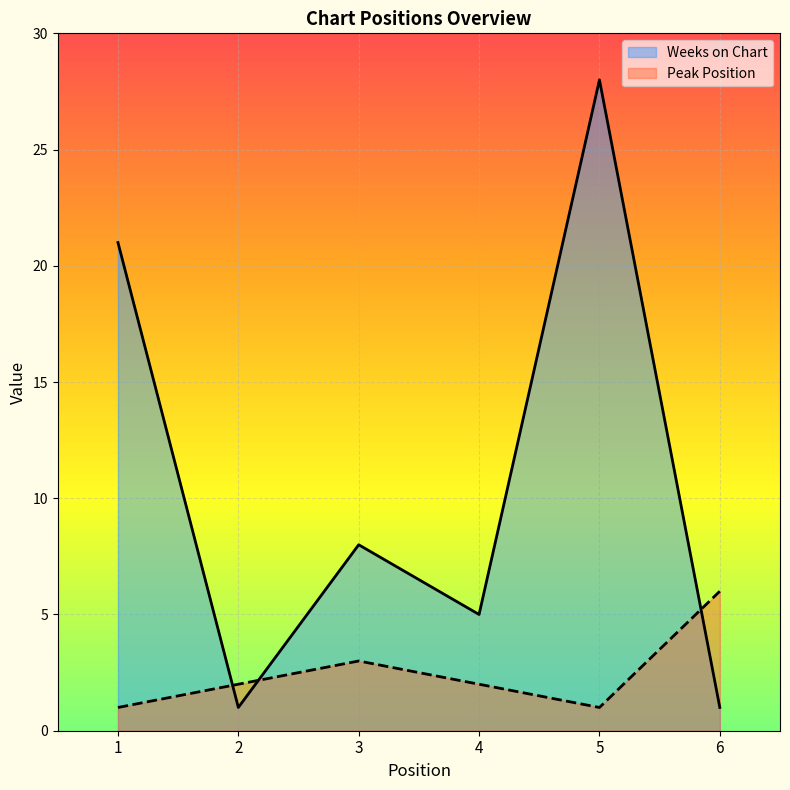

Reading left to right, what are all the values shown in this chart?

Weeks on Chart: 21	1	8	5	28	1
Peak Position: 1	2	3	2	1	6